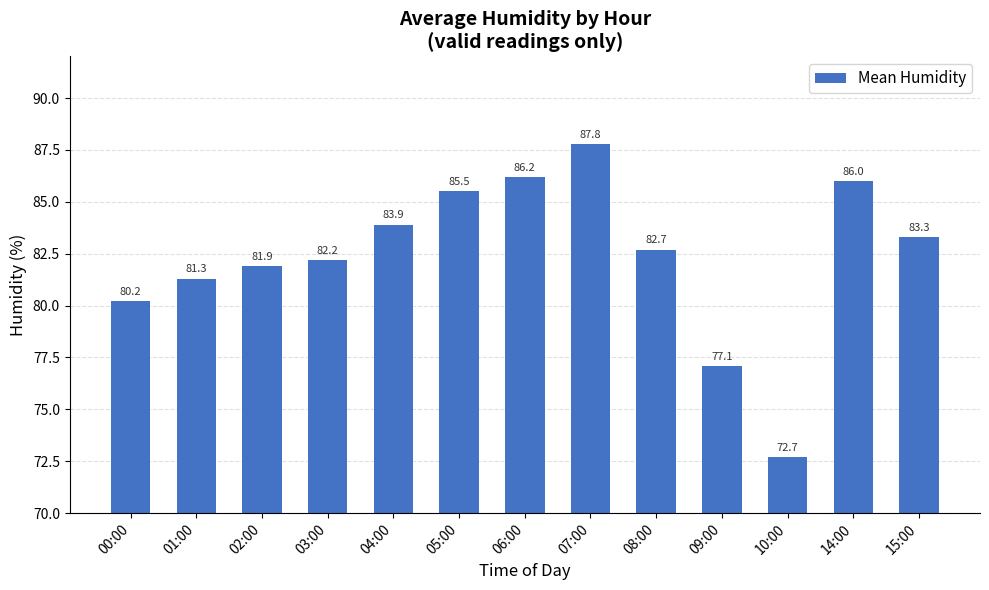

Which category has the lowest value across all series?

10:00